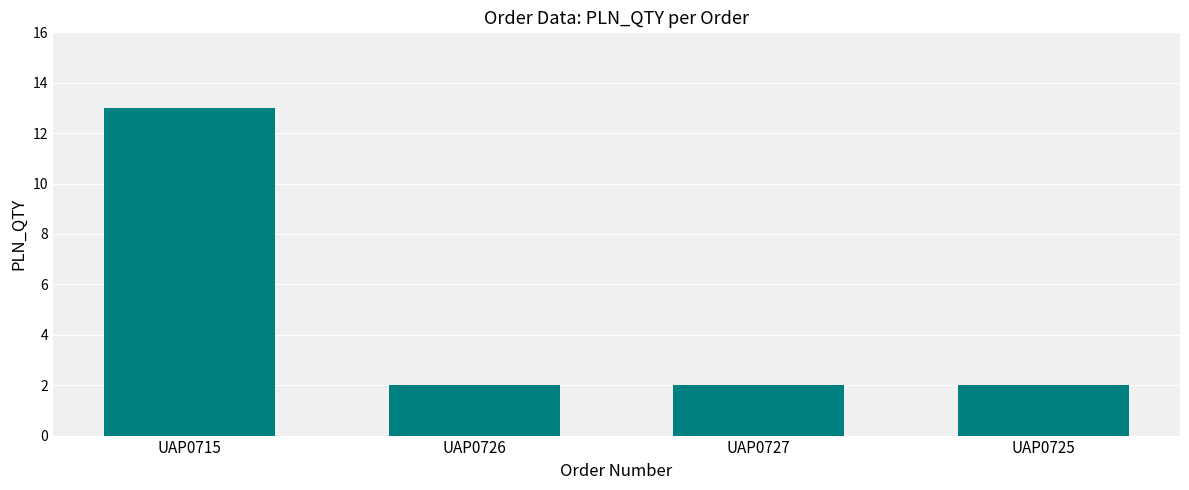

Which category has the highest value across all series?

UAP0715